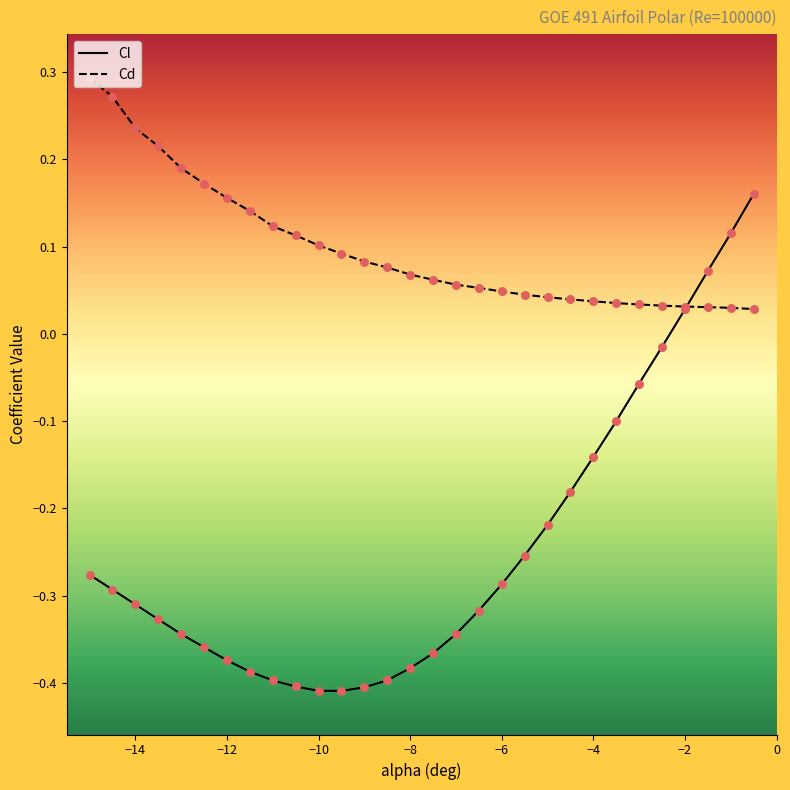

Which series has the largest total across all categories?

Cd